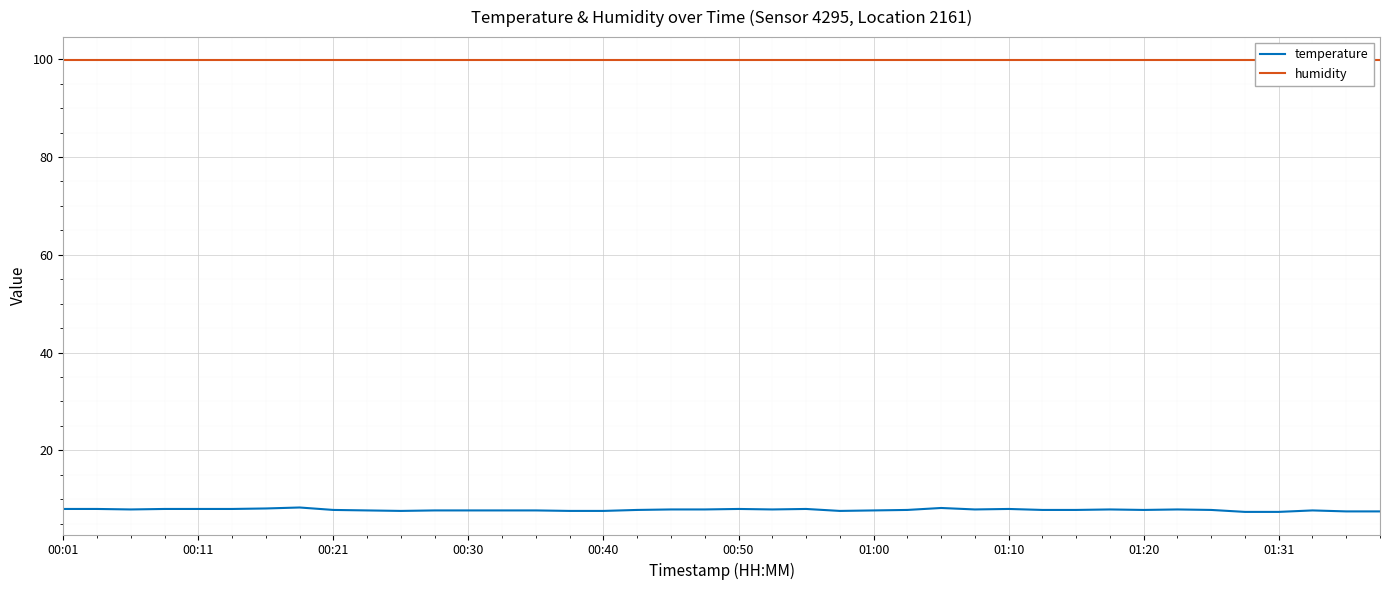

What is the value of the temperature point at the 34th from the left?

7.9